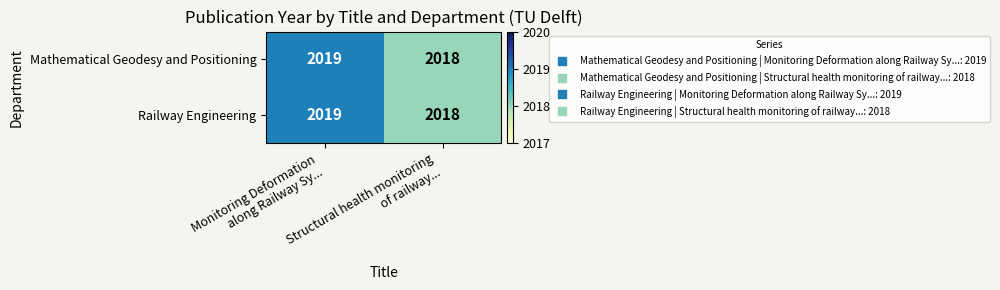

What is the maximum value shown in the chart?

2019